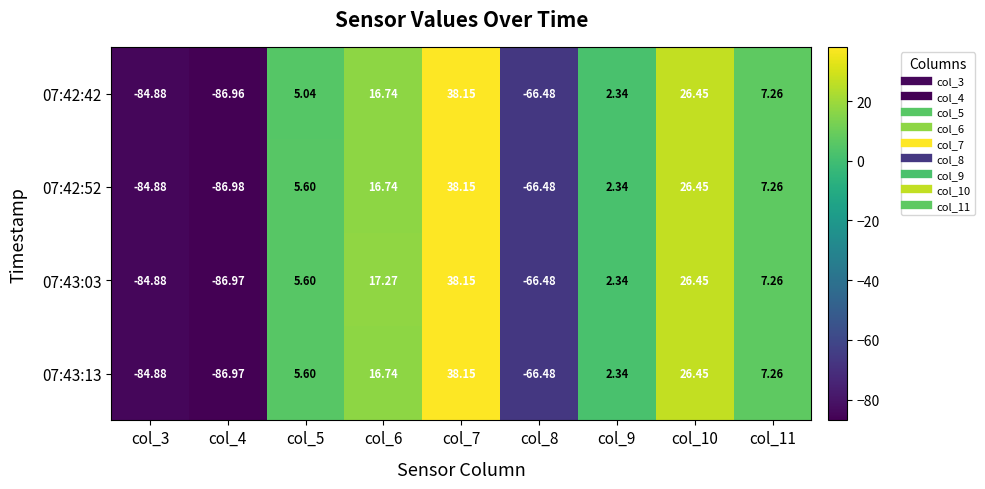

How many series are shown in this chart?

4